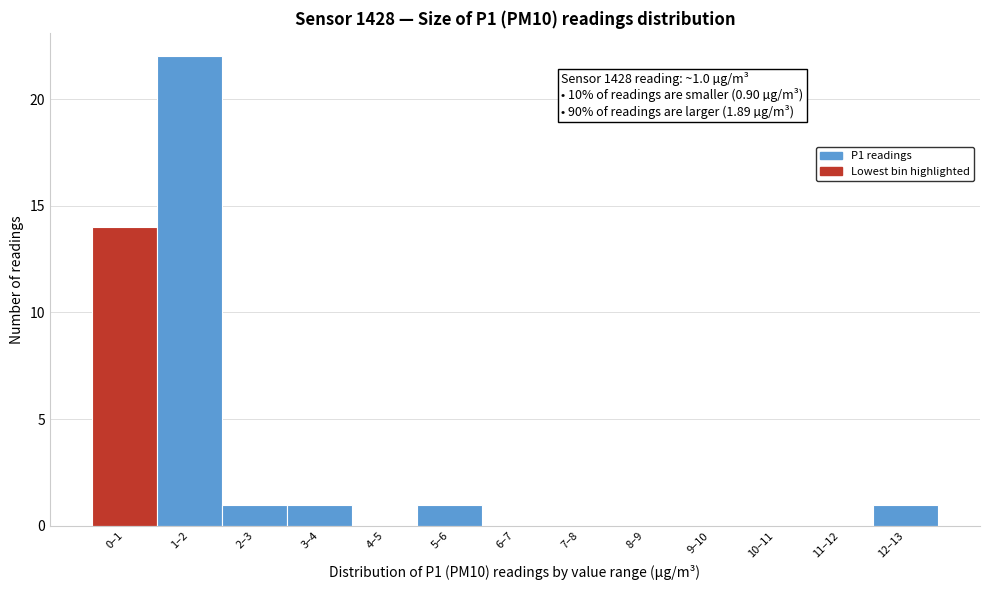

Reading right to left, what are all the values shown in this chart?

12–13=1	11–12=0	10–11=0	9–10=0	8–9=0	7–8=0	6–7=0	5–6=1	4–5=0	3–4=1	2–3=1	1–2=22	0–1=14